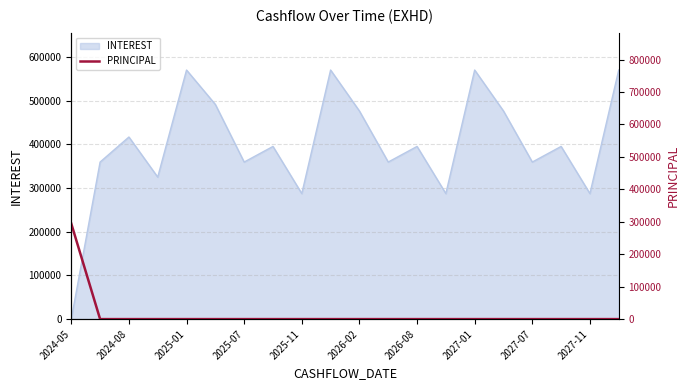

The value of INTEREST at 2026-02 is 104794.7. True or false?

False